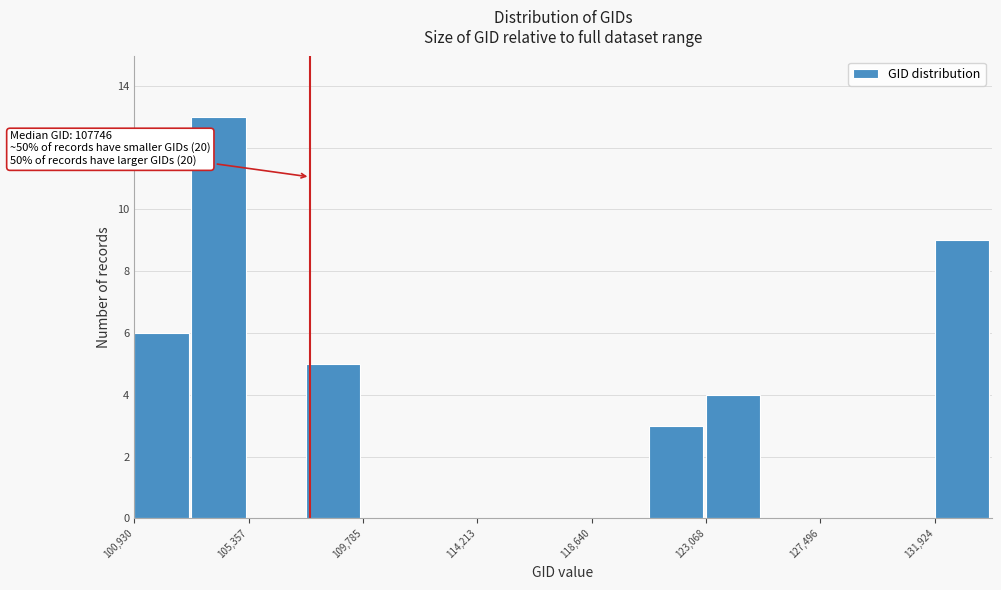

Which range on the x-axis has the tallest bar?

103000 to 105500